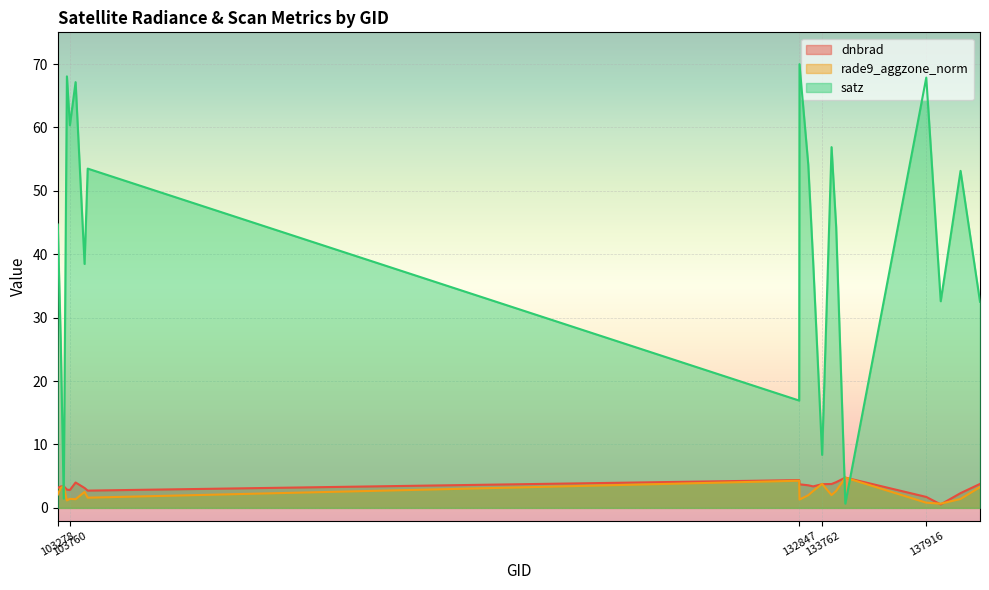

Reading right to left, what are all the values shown in this chart?

dnbrad: 140059=3.8	139283=2.3	138492=0.5	137916=1.7	134687=4.8	134322=4.1	134138=3.8	133762=3.7	133404=3.4	133209=3.6	132860=3.7	132847=4.4	104471=2.7	104346=3.1	103988=4.0	103760=2.8	103642=2.9	103515=3.4	103396=3.4	103278=3.1
rade9_aggzone_norm: 140059=3.3	139283=1.4	138492=0.7	137916=0.8	134687=4.8	134322=2.7	134138=2.0	133762=3.8	133404=2.7	133209=2.0	132860=1.3	132847=4.3	104471=1.6	104346=2.5	103988=1.4	103760=1.4	103642=1.2	103515=3.4	103396=3.2	103278=2.1
satz: 140059=32.5	139283=53.2	138492=32.6	137916=67.9	134687=0.7	134322=44.3	134138=56.9	133762=8.4	133404=38.8	133209=54.1	132860=70.0	132847=16.9	104471=53.5	104346=38.5	103988=67.1	103760=60.3	103642=68.1	103515=1.5	103396=26.2	103278=44.7